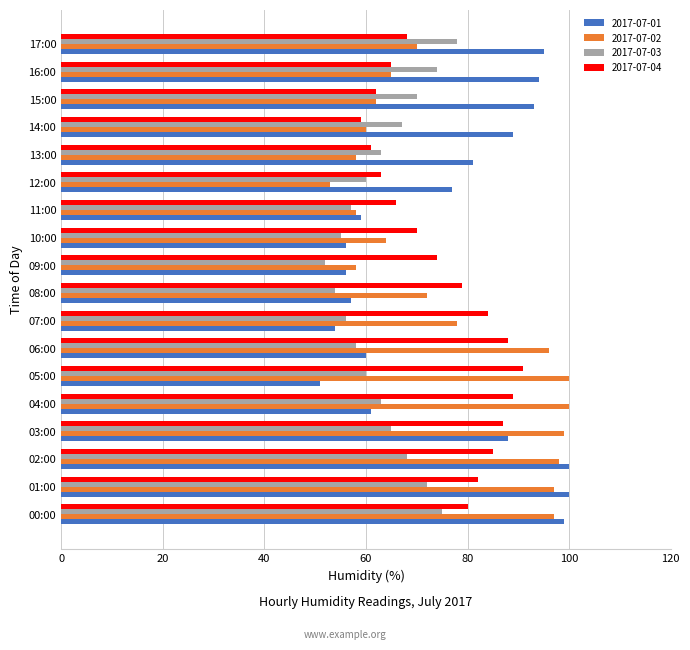

What is the spread (max minus min) of values at 14:00?

30